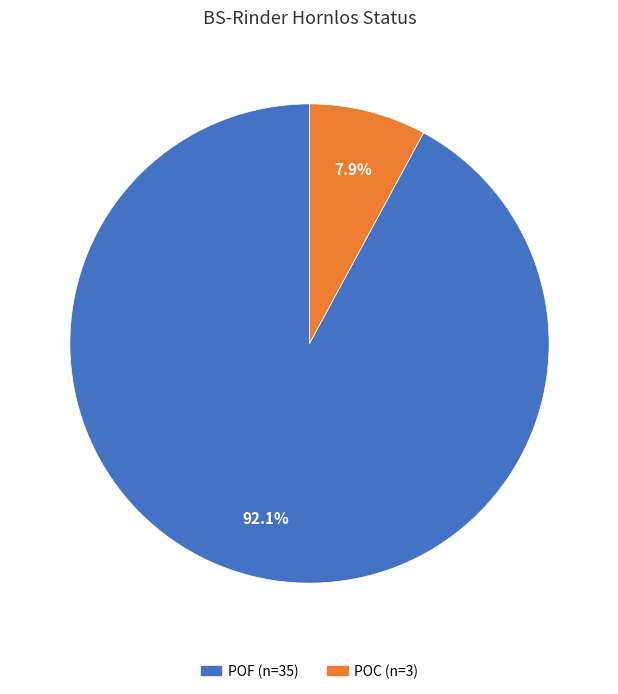

How many slices are in this pie chart?

2